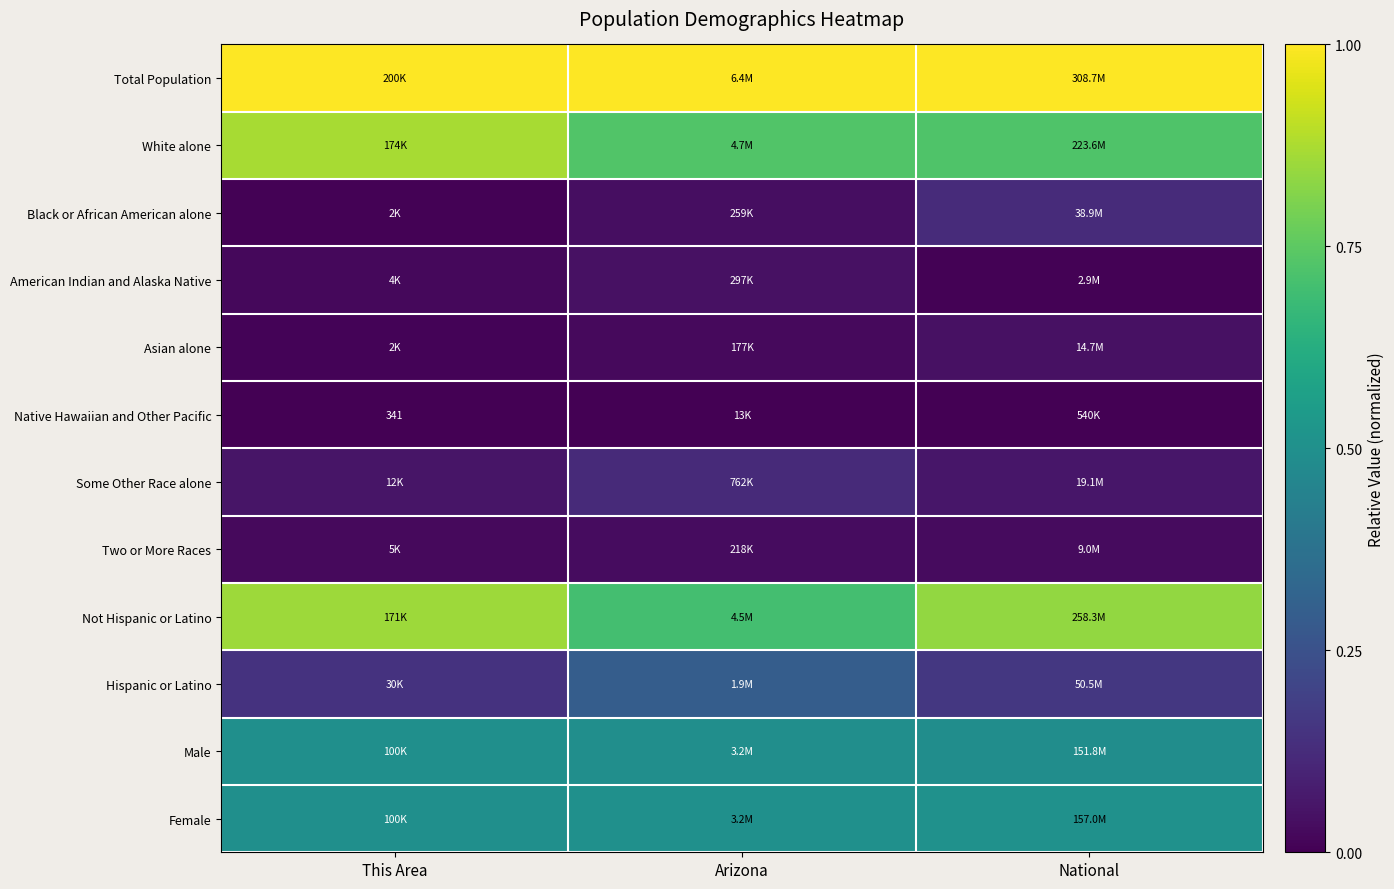

Is the value of Native Hawaiian and Other Pacific at This Area greater than the value of Female at This Area?

No